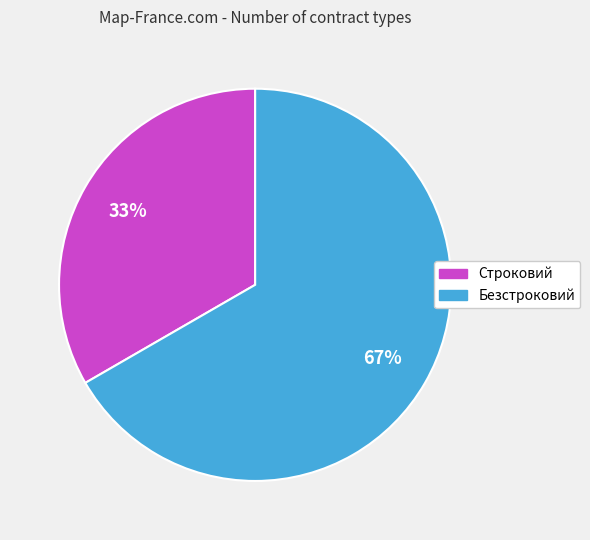

Rank the categories by value from lowest to highest.

Строковий, Безстроковий